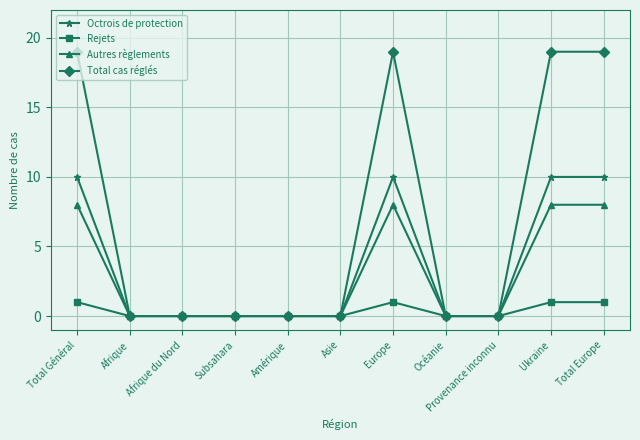

What is the label of the 8th point from the left?

Océanie